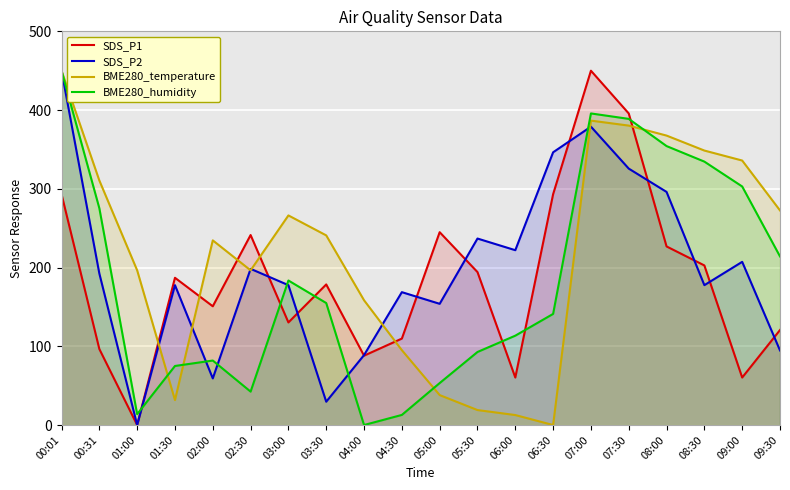

Between 00:01 and 02:00, which series saw the biggest shift?

SDS_P2